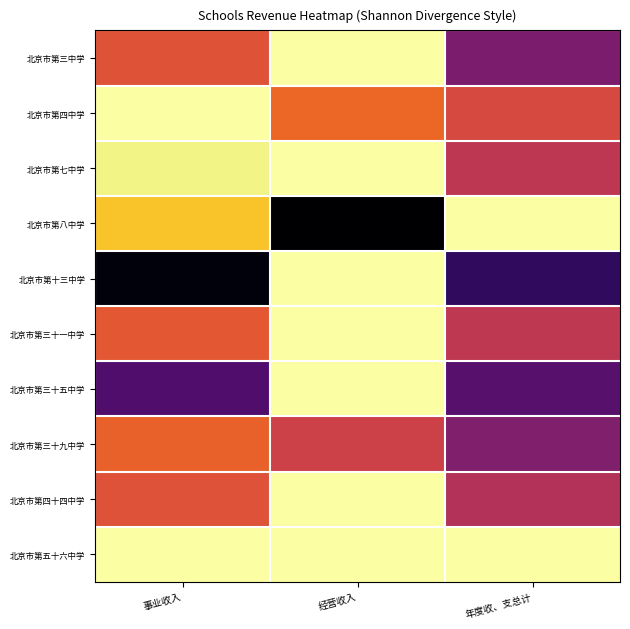

Reading left to right, list all the values displayed in this chart.

北京市第三中学: 事业收入=0.4	经营收入=0.0	年度收、支总计=0.7
北京市第四中学: 事业收入=0.0	经营收入=0.3	年度收、支总计=0.4
北京市第七中学: 事业收入=0.0	经营收入=0.0	年度收、支总计=0.5
北京市第八中学: 事业收入=0.1	经营收入=1.0	年度收、支总计=0.0
北京市第十三中学: 事业收入=1.0	经营收入=0.0	年度收、支总计=0.8
北京市第三十一中学: 事业收入=0.4	经营收入=0.0	年度收、支总计=0.5
北京市第三十五中学: 事业收入=0.8	经营收入=0.0	年度收、支总计=0.7
北京市第三十九中学: 事业收入=0.4	经营收入=0.5	年度收、支总计=0.6
北京市第四十四中学: 事业收入=0.4	经营收入=0.0	年度收、支总计=0.5
北京市第五十六中学: 事业收入=0.0	经营收入=0.0	年度收、支总计=0.0